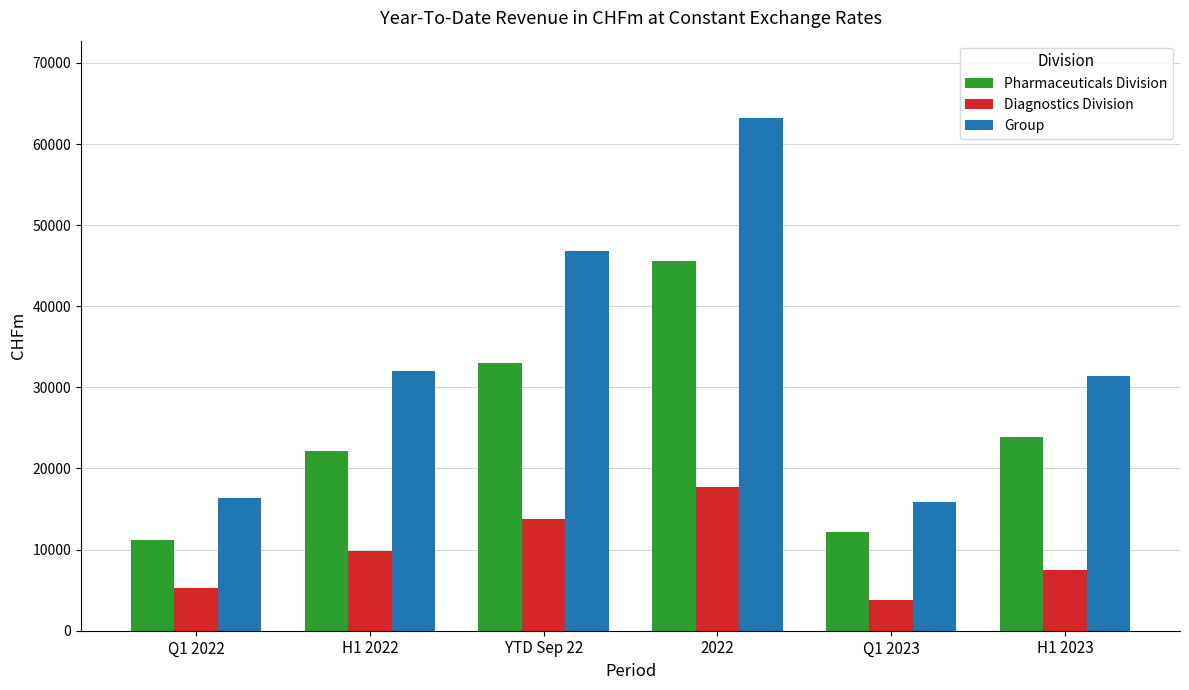

What is the lowest value of the Pharmaceuticals Division series?

11154.1